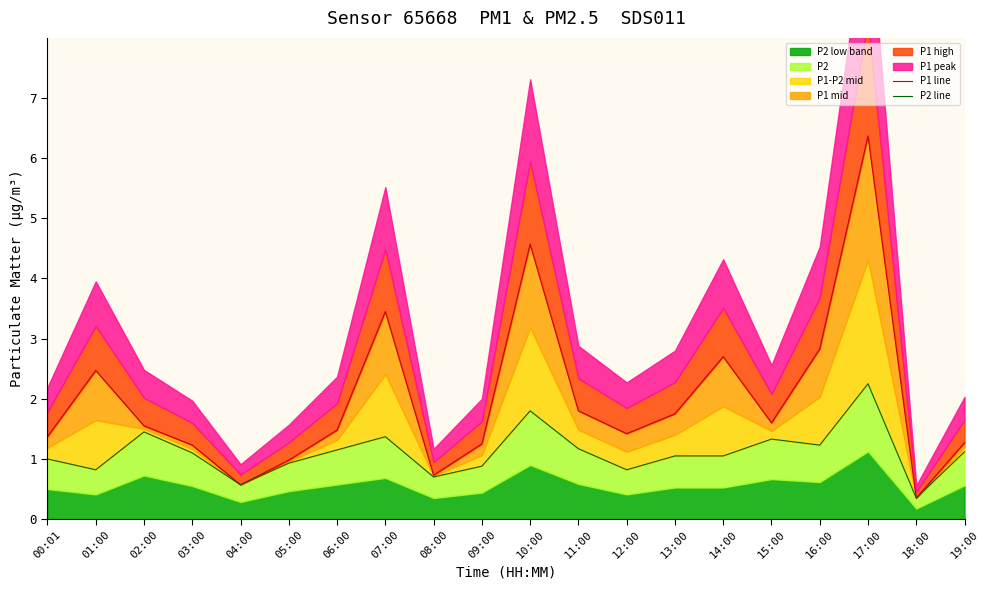

True or false: P2 line and P1 line cross at least once.

False